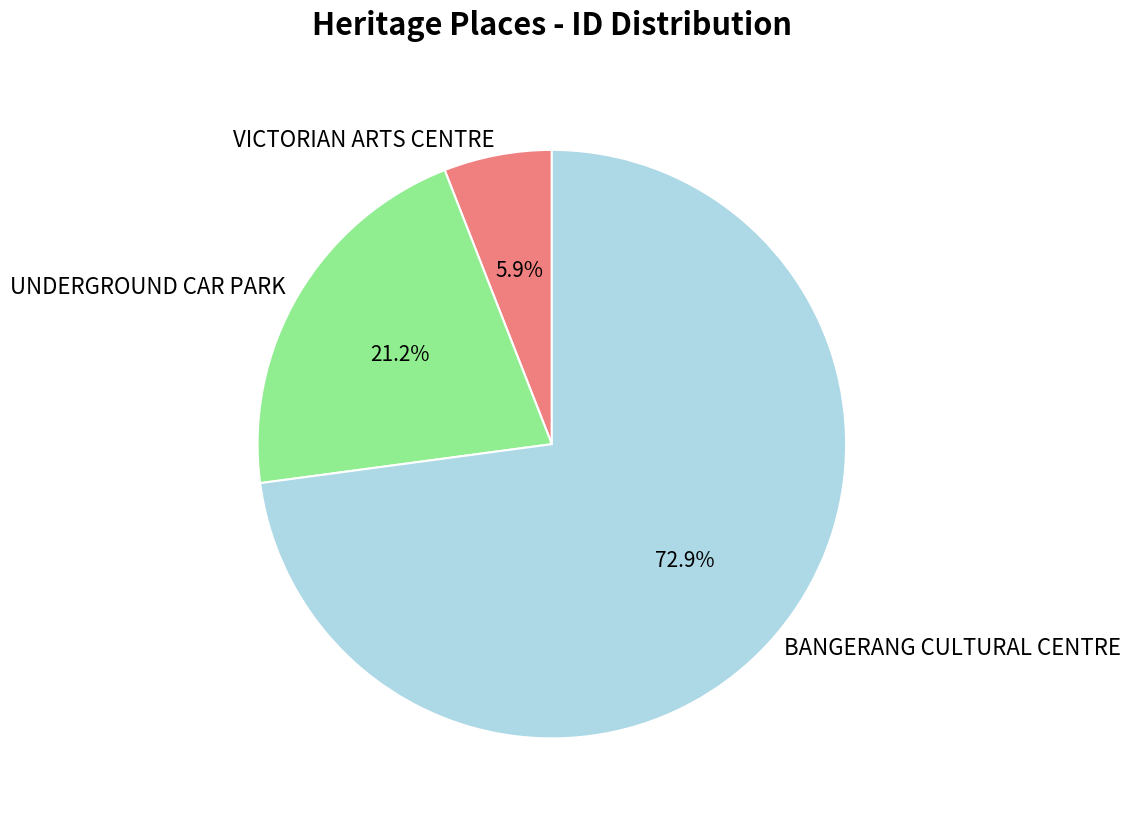

Count the number of slices in the pie.

3